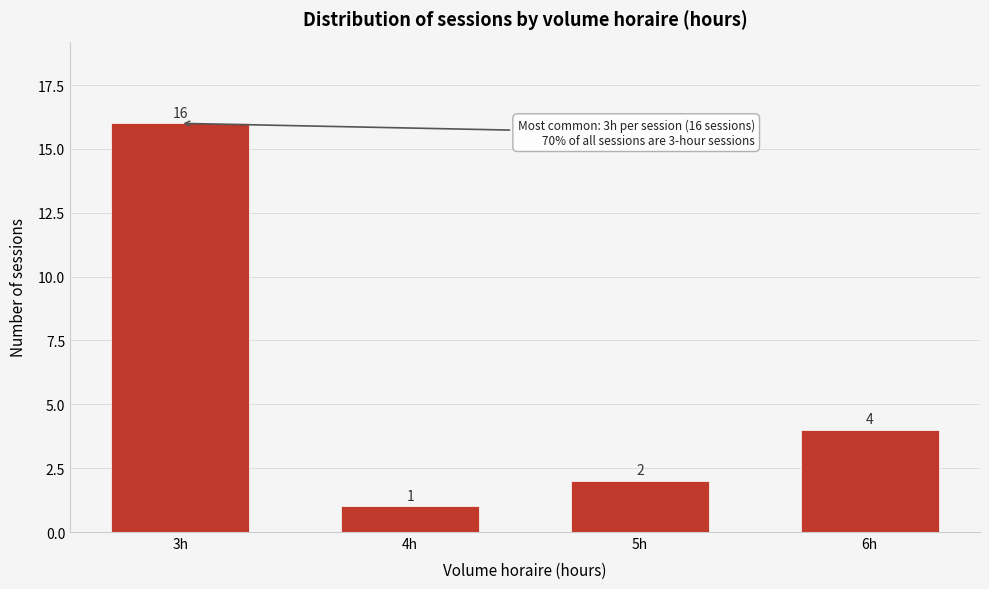

Reading right to left, what are all the values shown in this chart?

4	2	1	16